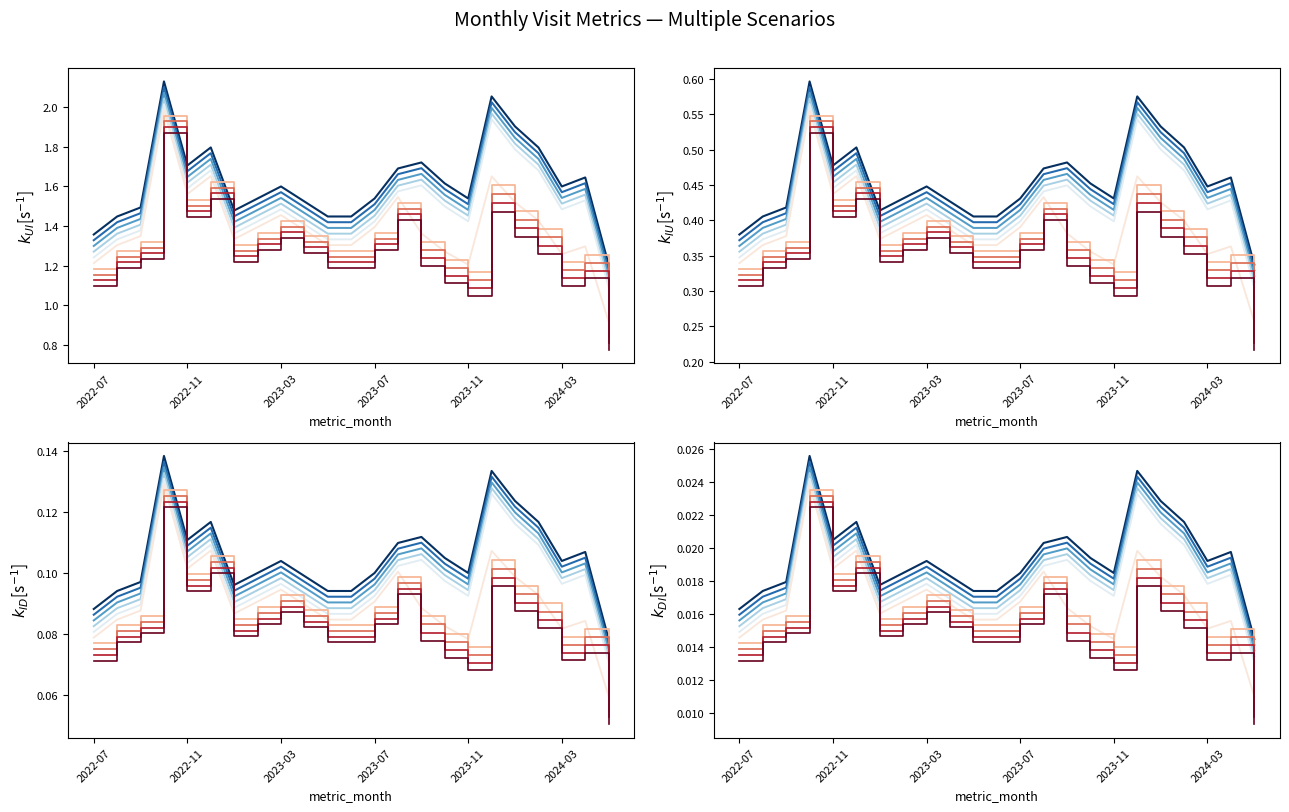

The chart shows a value of 1.7 at 2023-08. True or false?

True